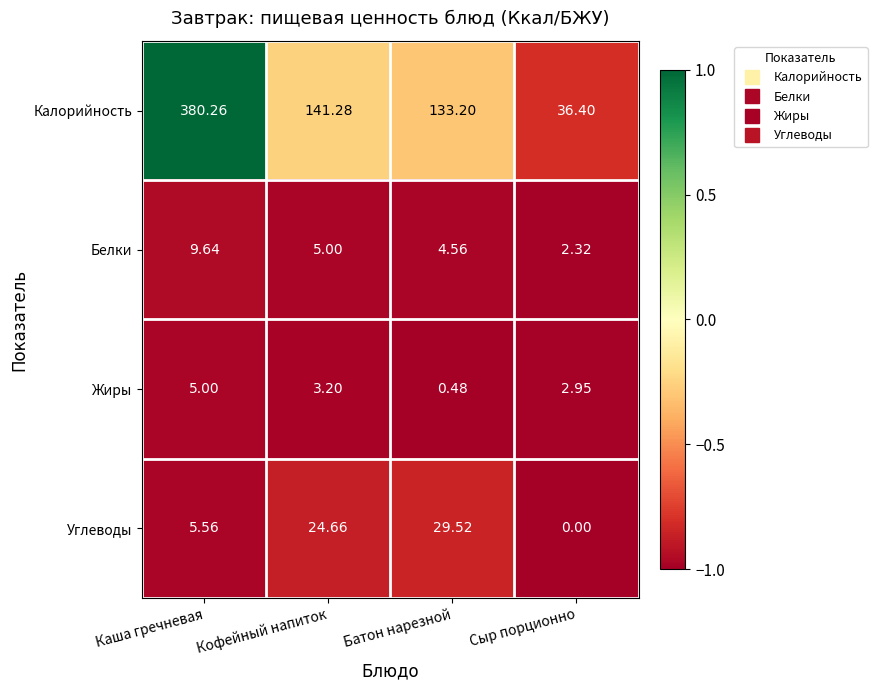

At which category does the chart reach its peak across all series?

Каша гречневая